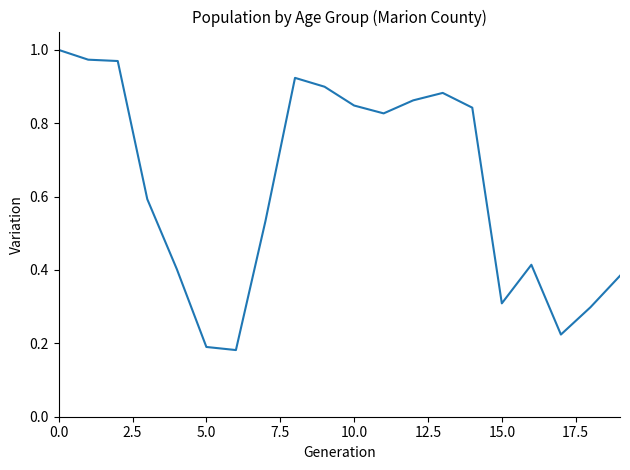

The value at 15.0 is 0.3. True or false?

True